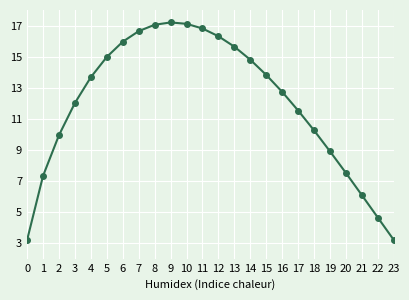

Does the chart have visible grid lines?

Yes